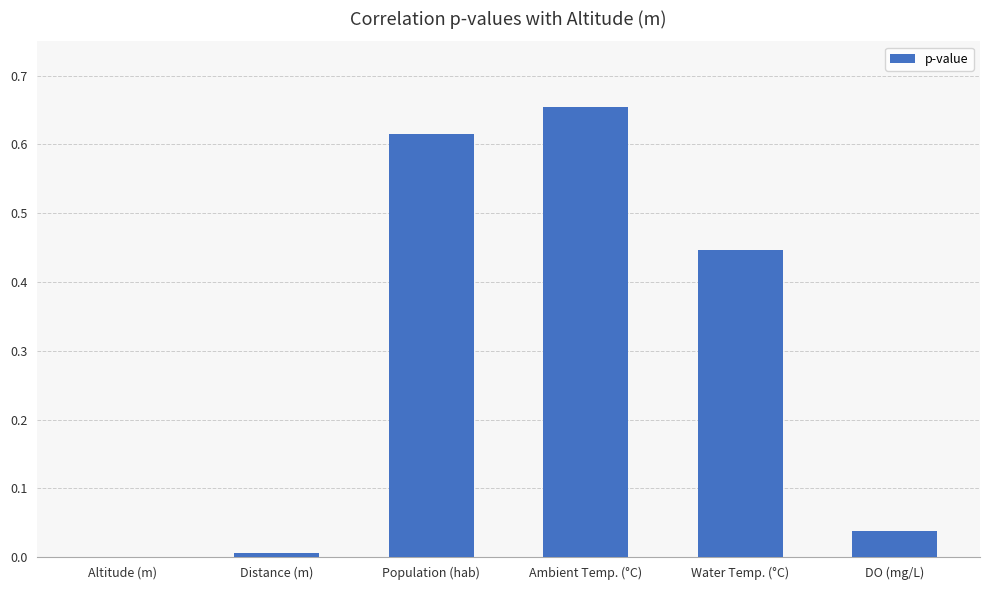

How many data points does each series have?

6